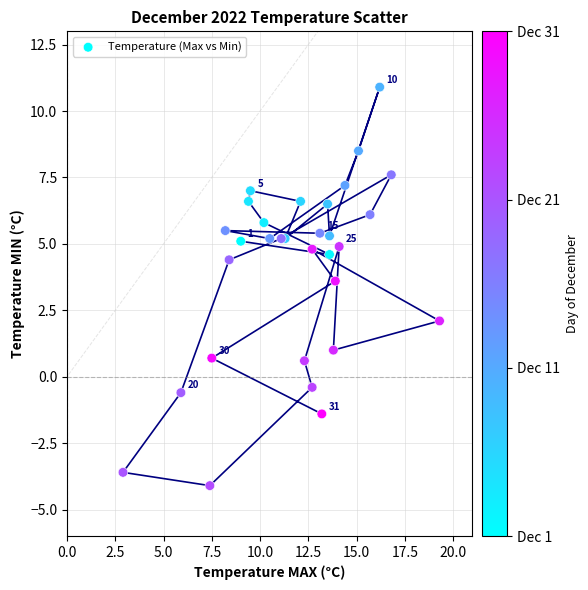

What Y value in the scatter plot is closest to 3?

3.6